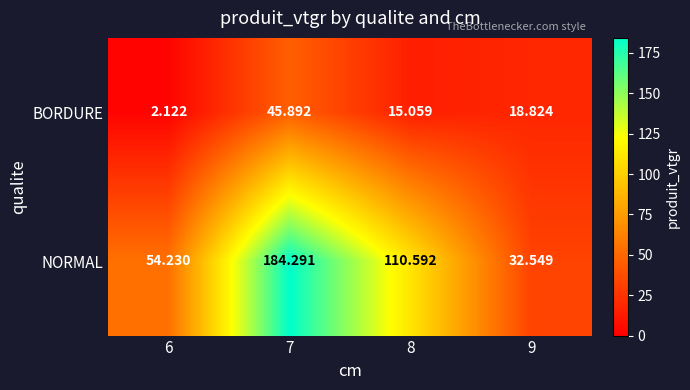

Is the value of NORMAL at 6 greater than the value of BORDURE at 9?

Yes